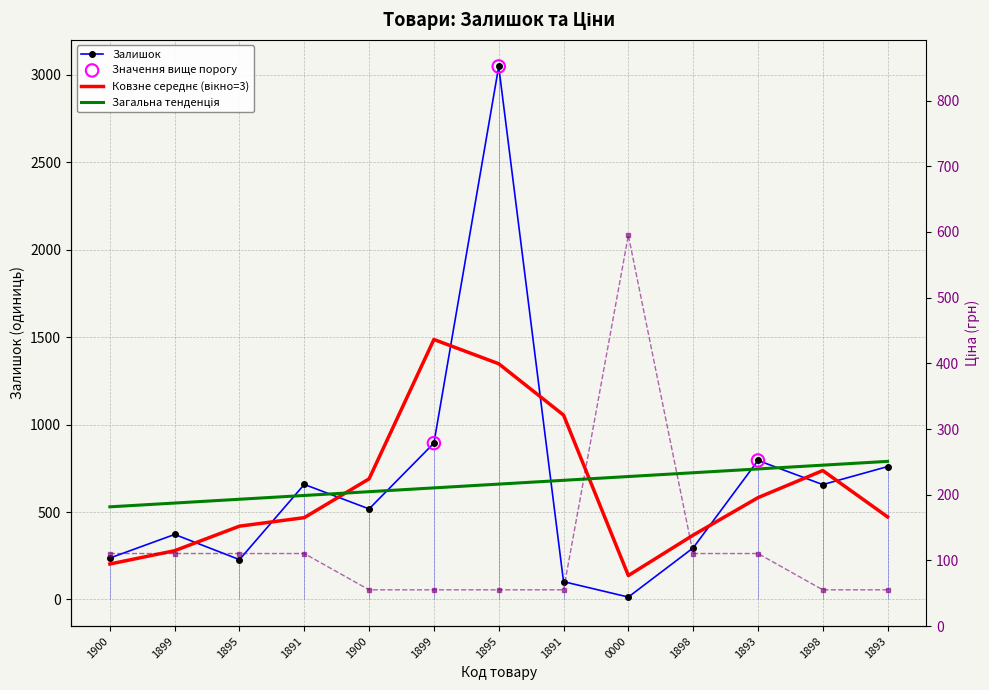

Which series has the widest spread of Y values?

Залишок